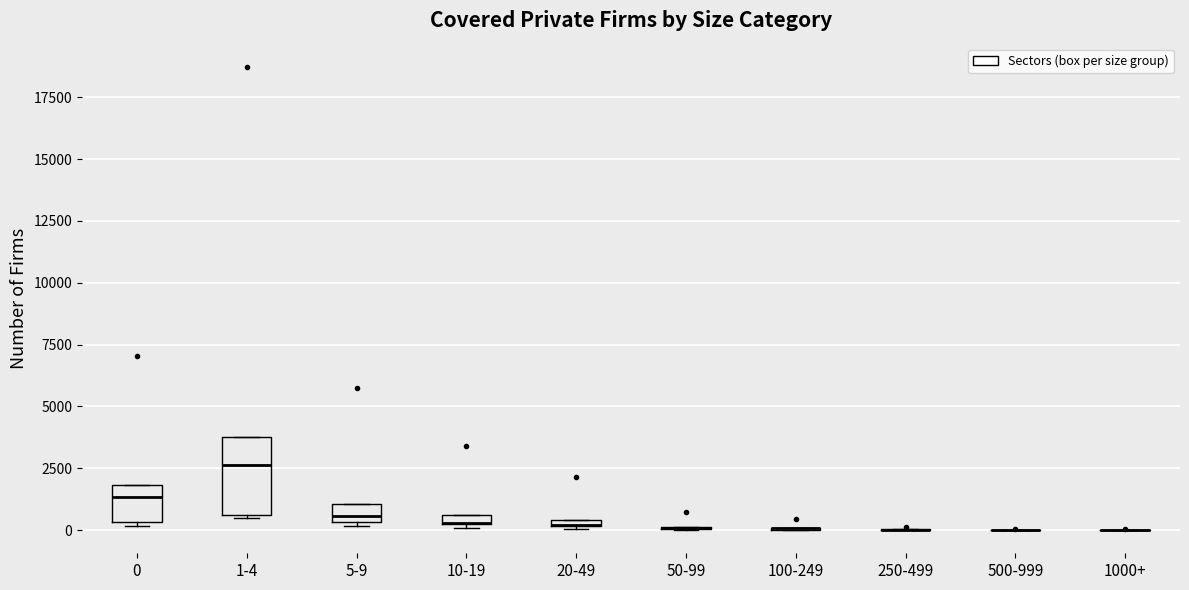

Comparing the boxes themselves (not the whiskers), which one is the tallest?

1-4